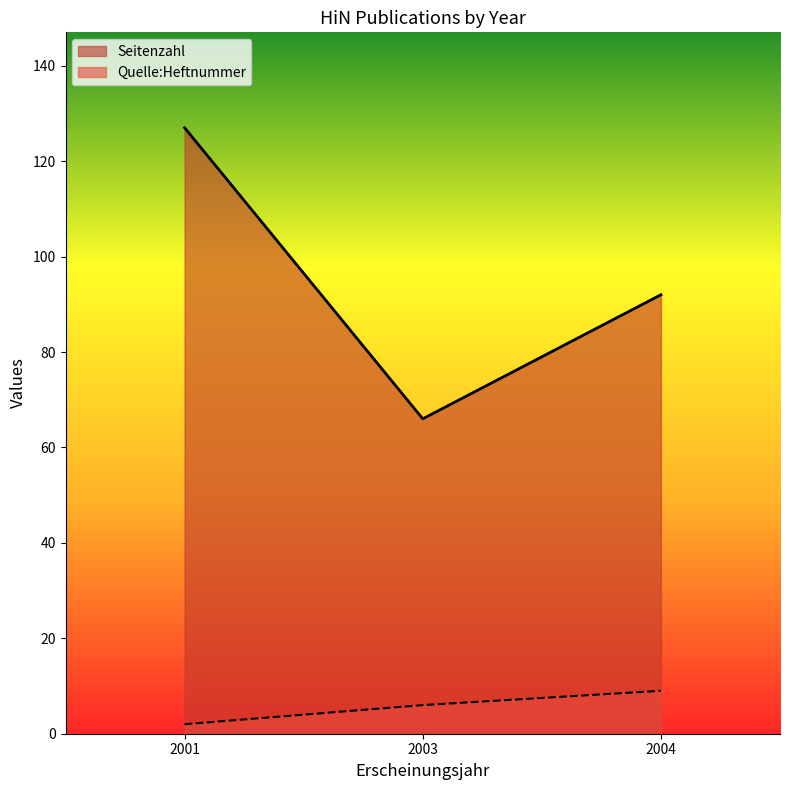

What is the sum of the Quelle:Heftnummer values at 2001 and 2004?

11